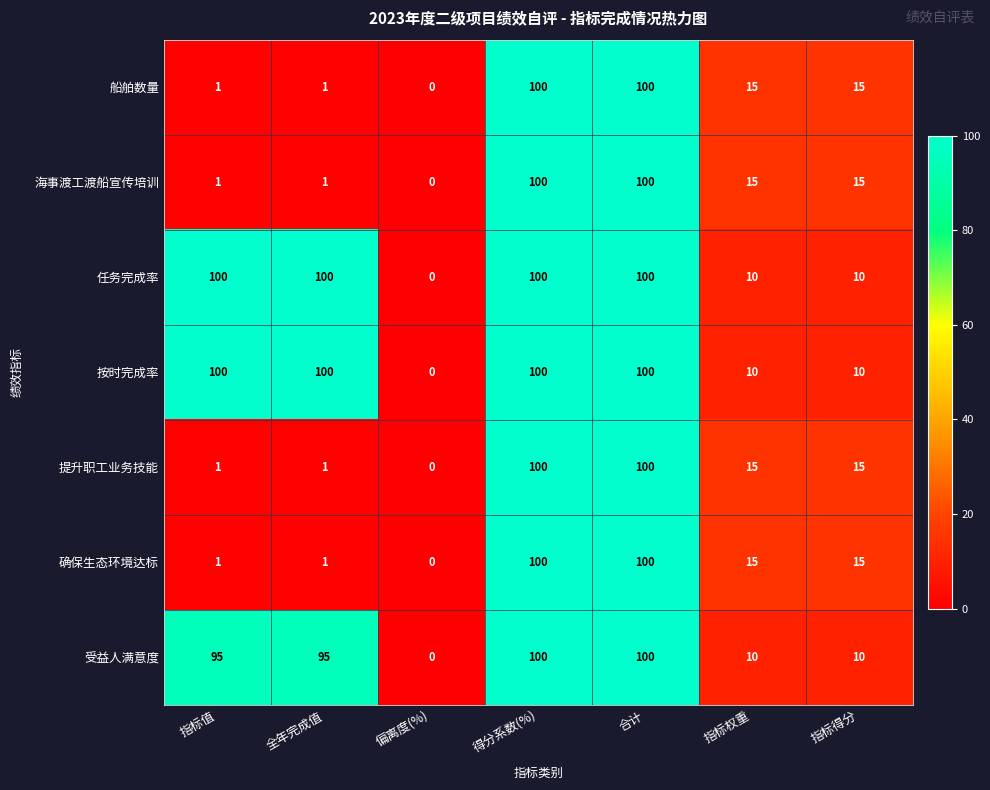

Is the value of 提升职工业务技能 at 指标得分 greater than the value of 船舶数量 at 指标值?

Yes